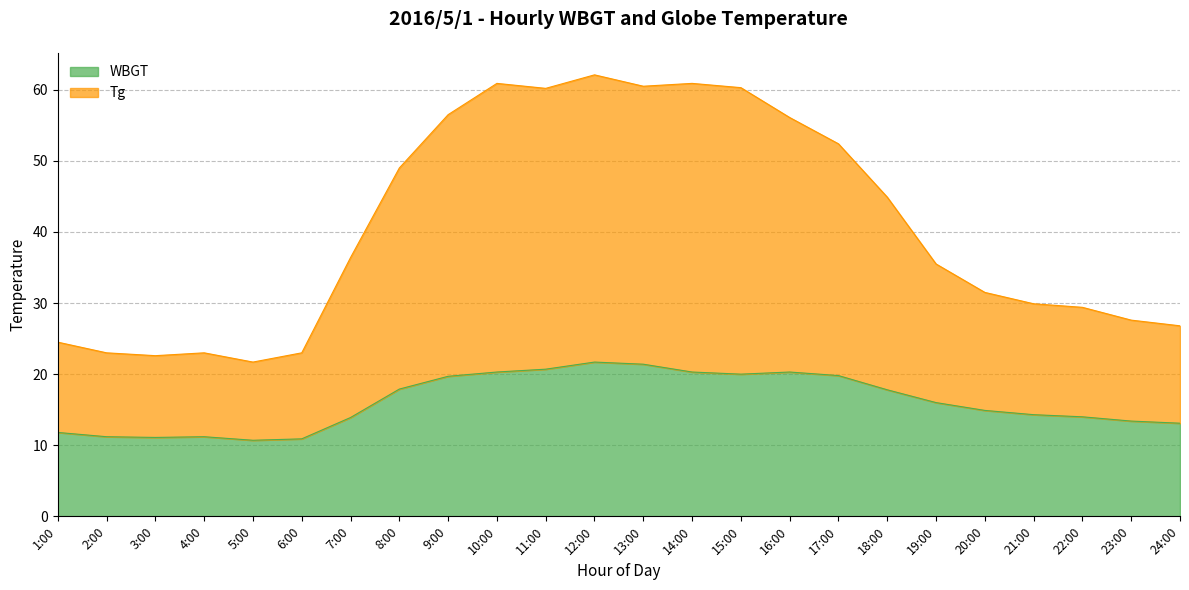

Reading left to right, extract all data points from this chart.

WBGT: 11.8	11.2	11.1	11.2	10.7	10.9	13.9	17.9	19.7	20.3	20.7	21.7	21.4	20.3	20.0	20.3	19.8	17.8	16.0	14.9	14.3	14.0	13.4	13.1
Tg: 24.5	23.0	22.6	23.0	21.7	23.0	36.4	49.0	56.5	60.9	60.2	62.1	60.5	60.9	60.3	56.1	52.4	44.9	35.5	31.5	29.9	29.4	27.6	26.8